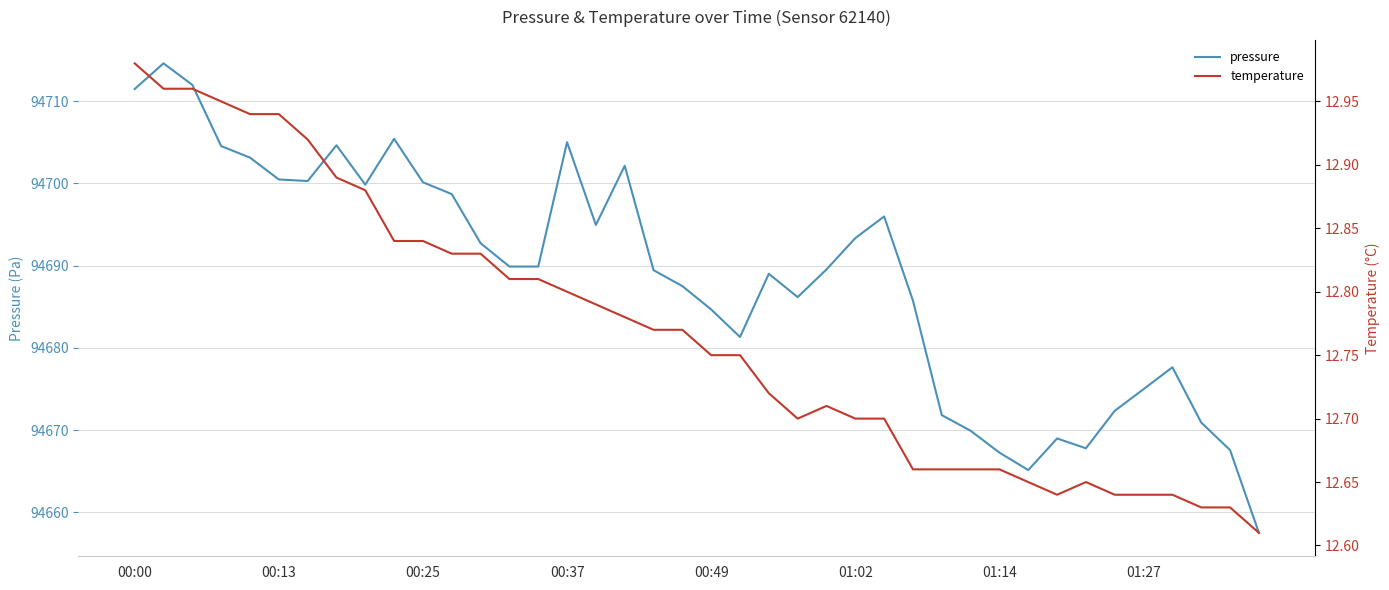

What is the highest value of the pressure series?

94714.6